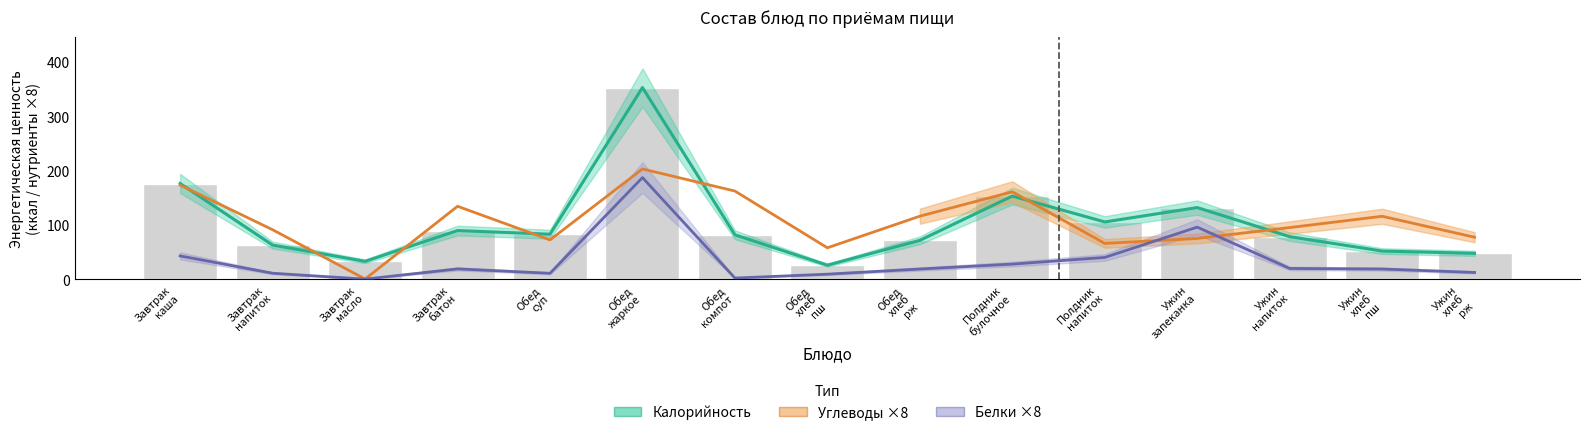

Which category has the lowest value in the Калорийность series?

Обед
хлеб
пш